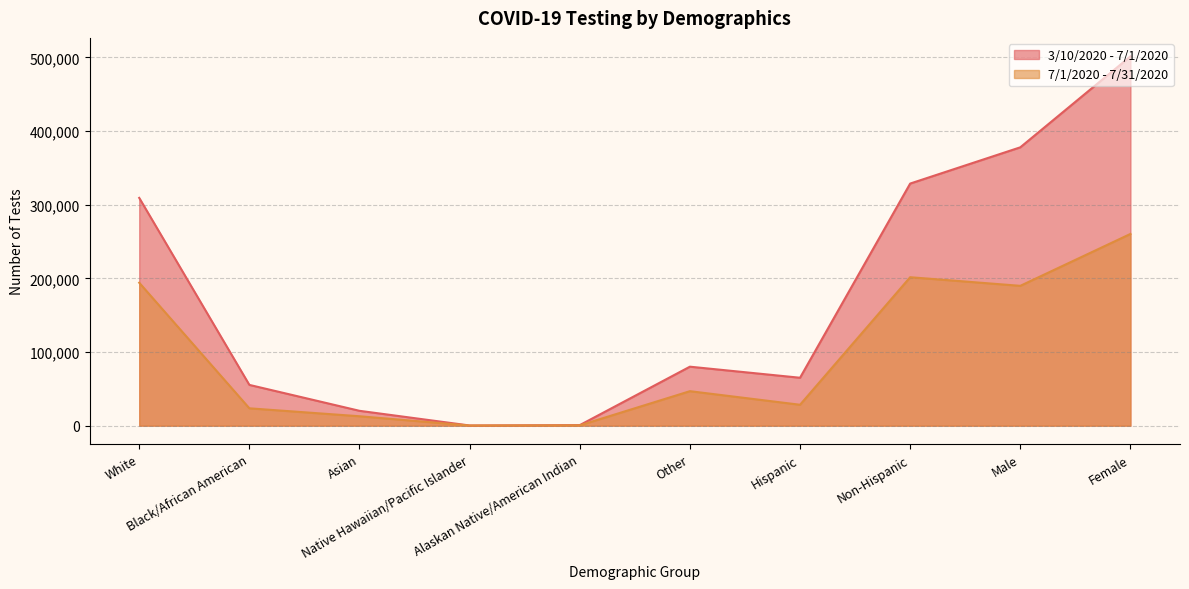

The 7/1/2020 - 7/31/2020 series shows 189858 at Male. True or false?

True